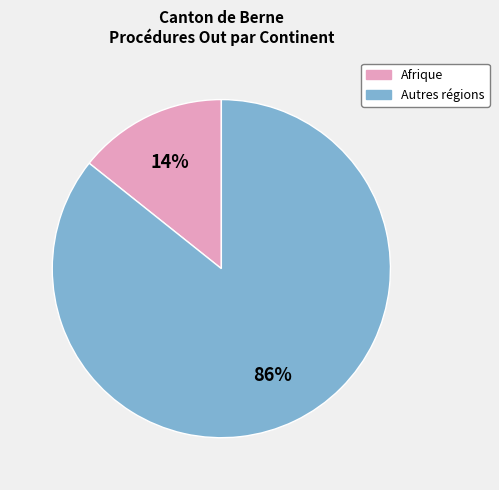

To the nearest percent, what is the average slice percentage?

50%